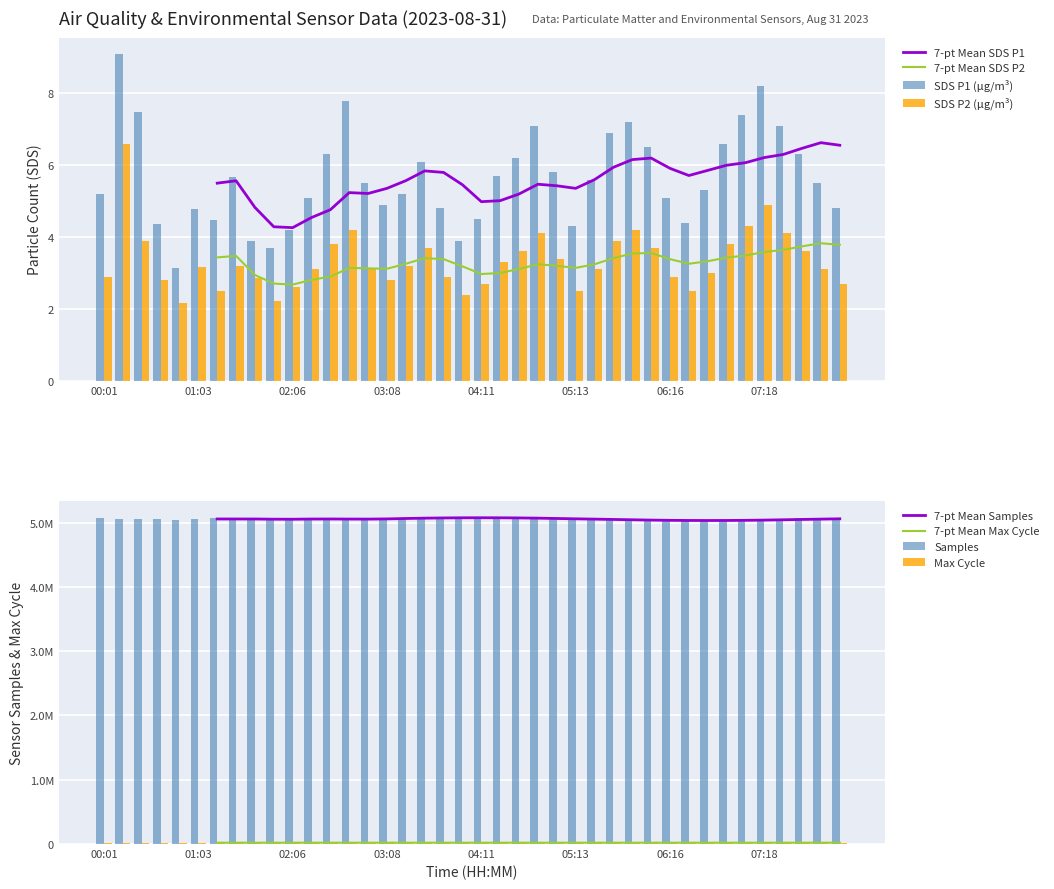

What is the average value of the SDS P2 (μg/m³) series?

3.3